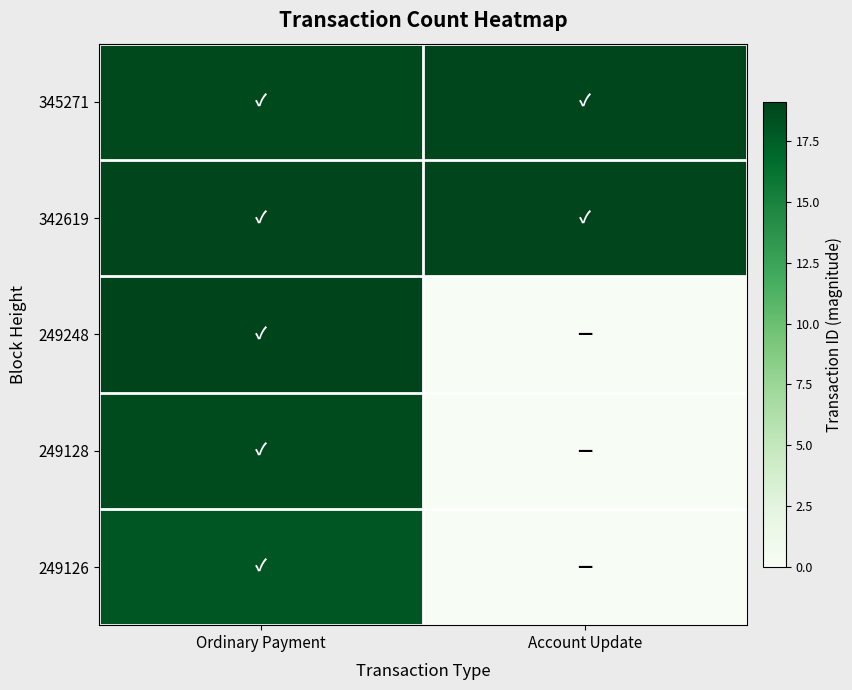

What is the spread (max minus min) of values at Ordinary Payment?

1.1